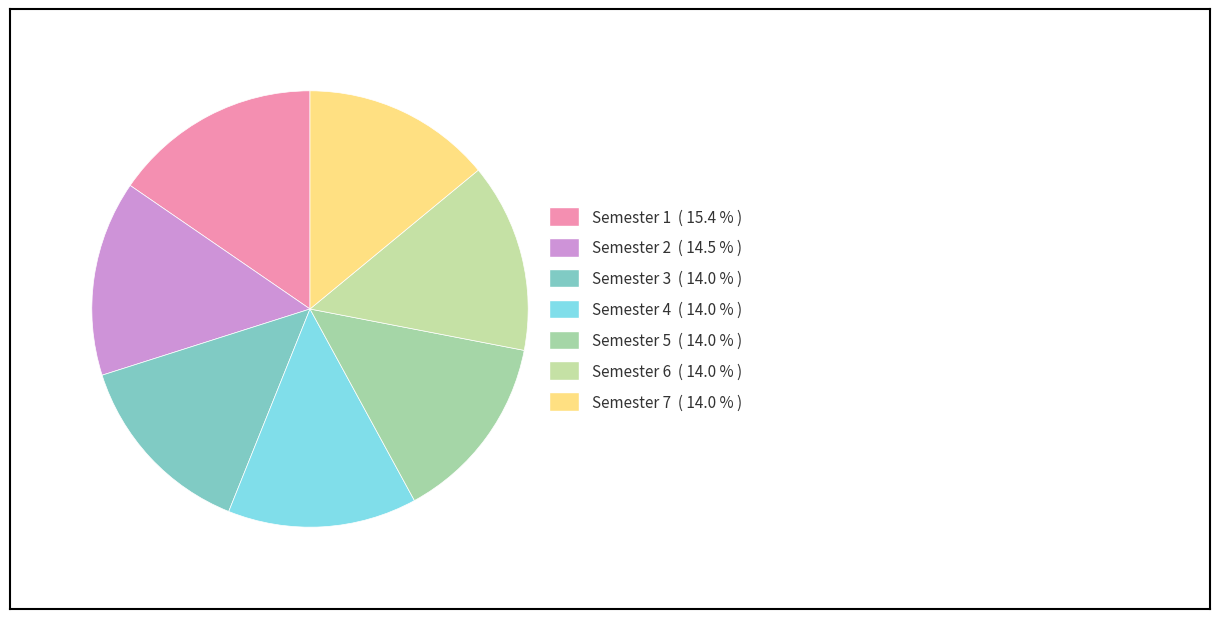

To the nearest percent, what is the difference between the largest and smallest slice percentages?

1%